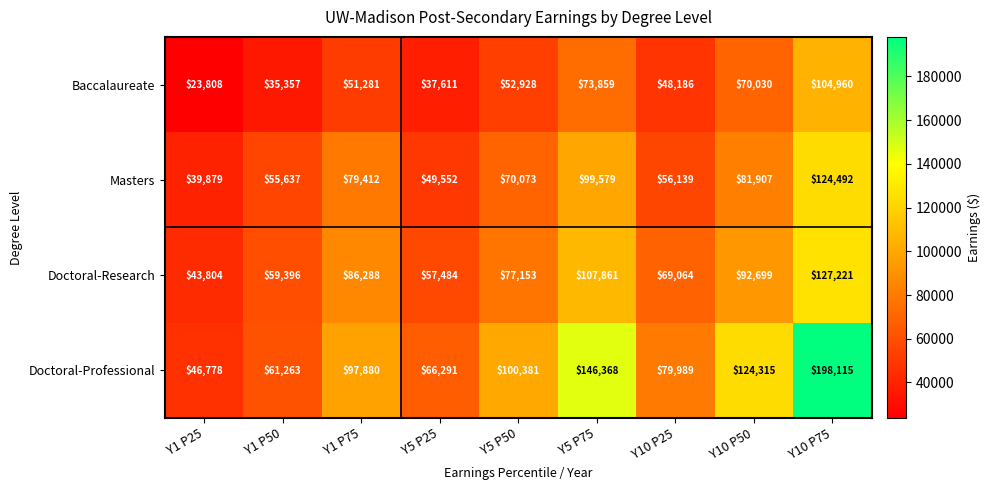

Where is Doctoral-Research nearest to the value 85512?

Y1 P75